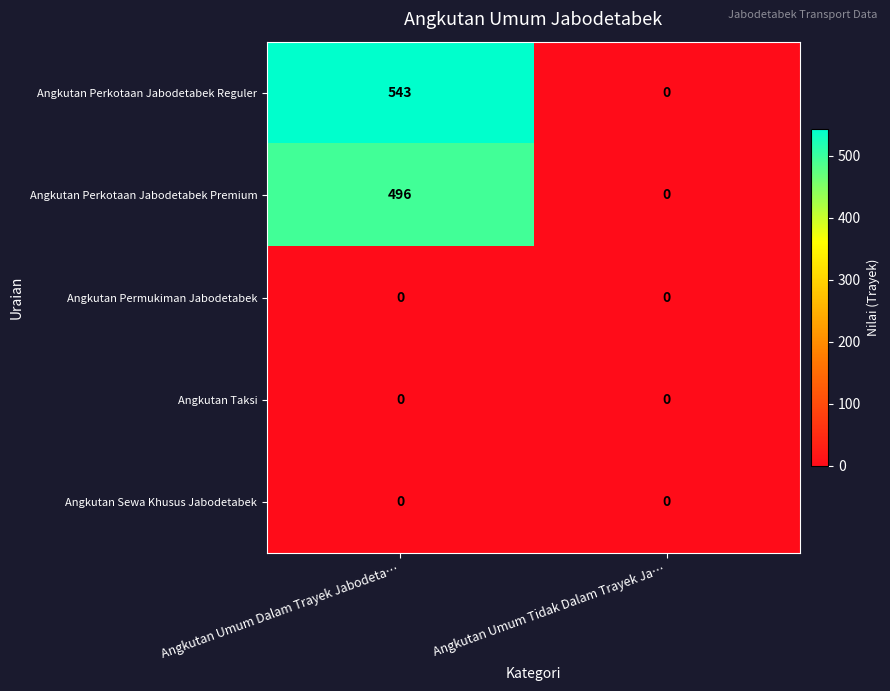

What is the difference between the highest and lowest values at Angkutan Umum Dalam Trayek Jabodeta…?

543